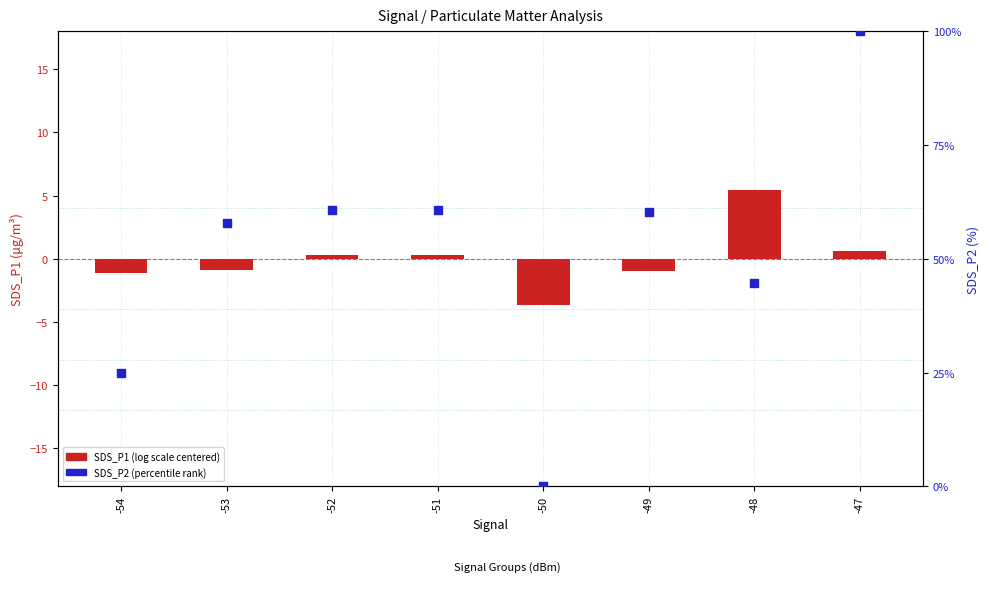

At how many categories does at least one series exceed 0?

7